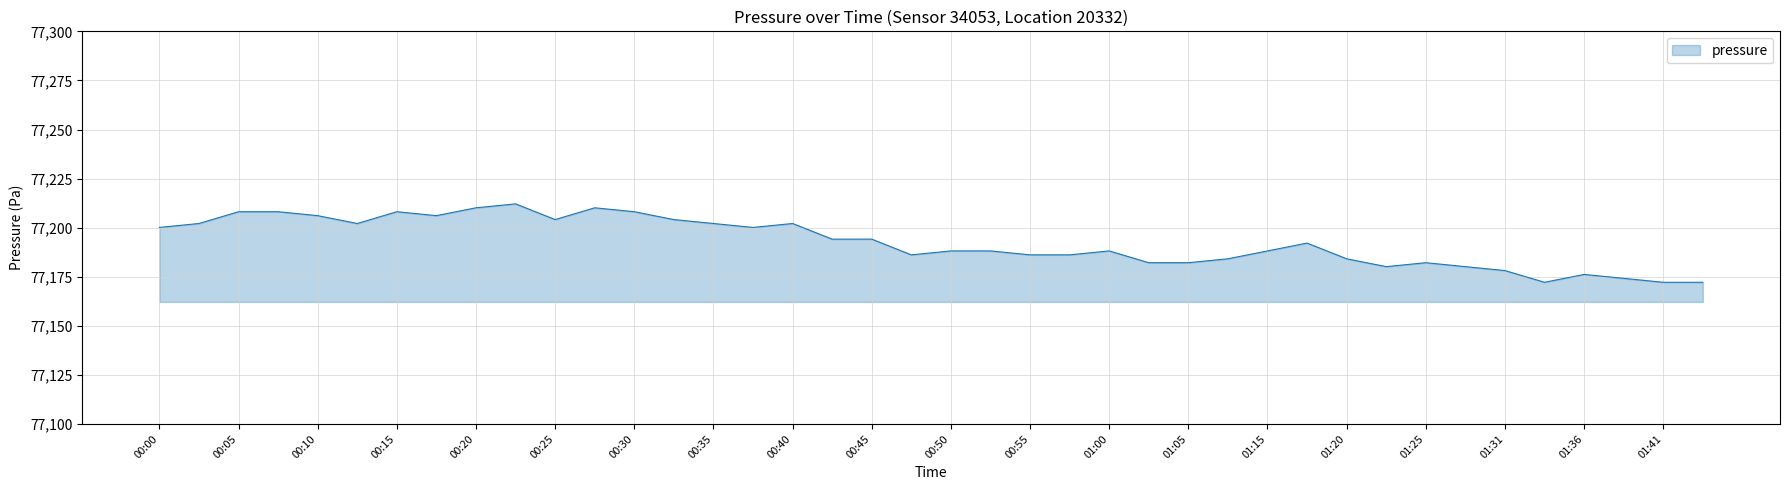

What is the difference between the maximum and minimum values?

39.9